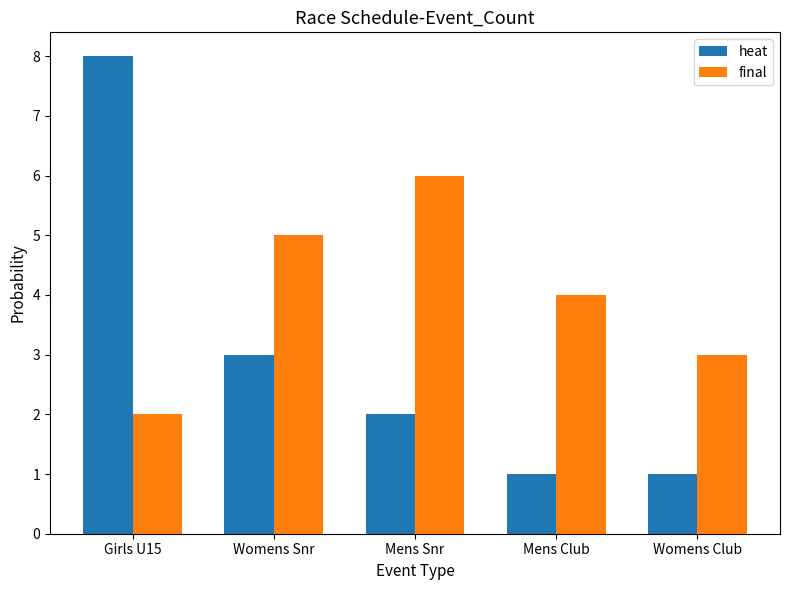

Which series changed the most between Girls U15 and Mens Club?

heat